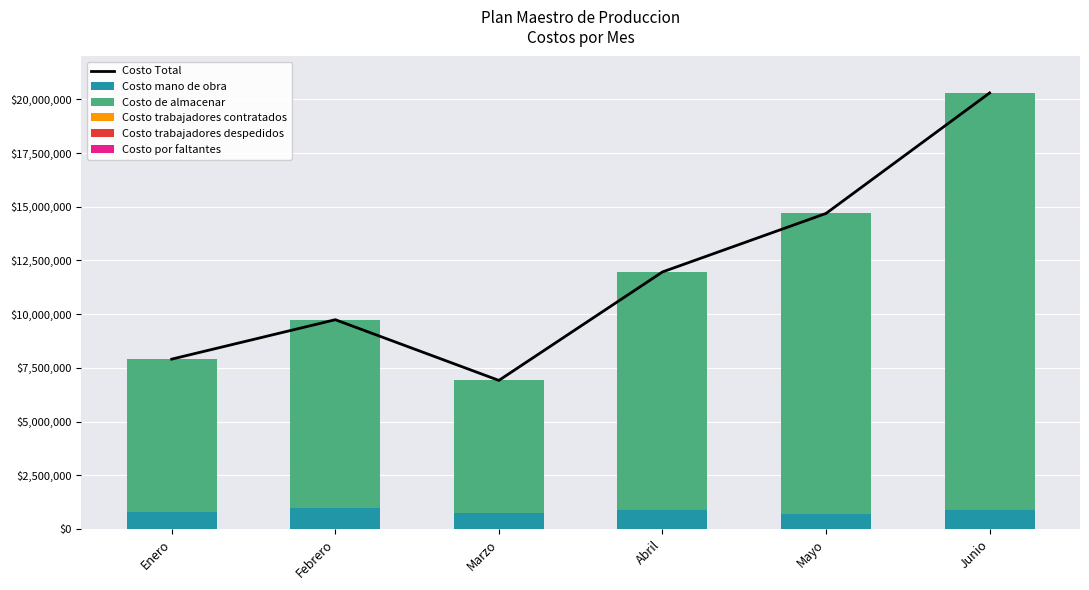

How many positive values does the Costo trabajadores contratados series have?

5